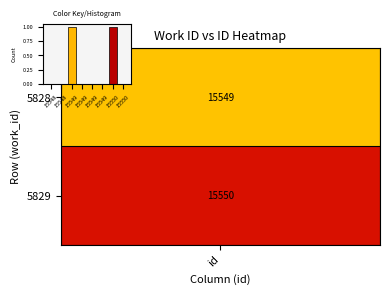

How many distinct data groups are displayed?

1